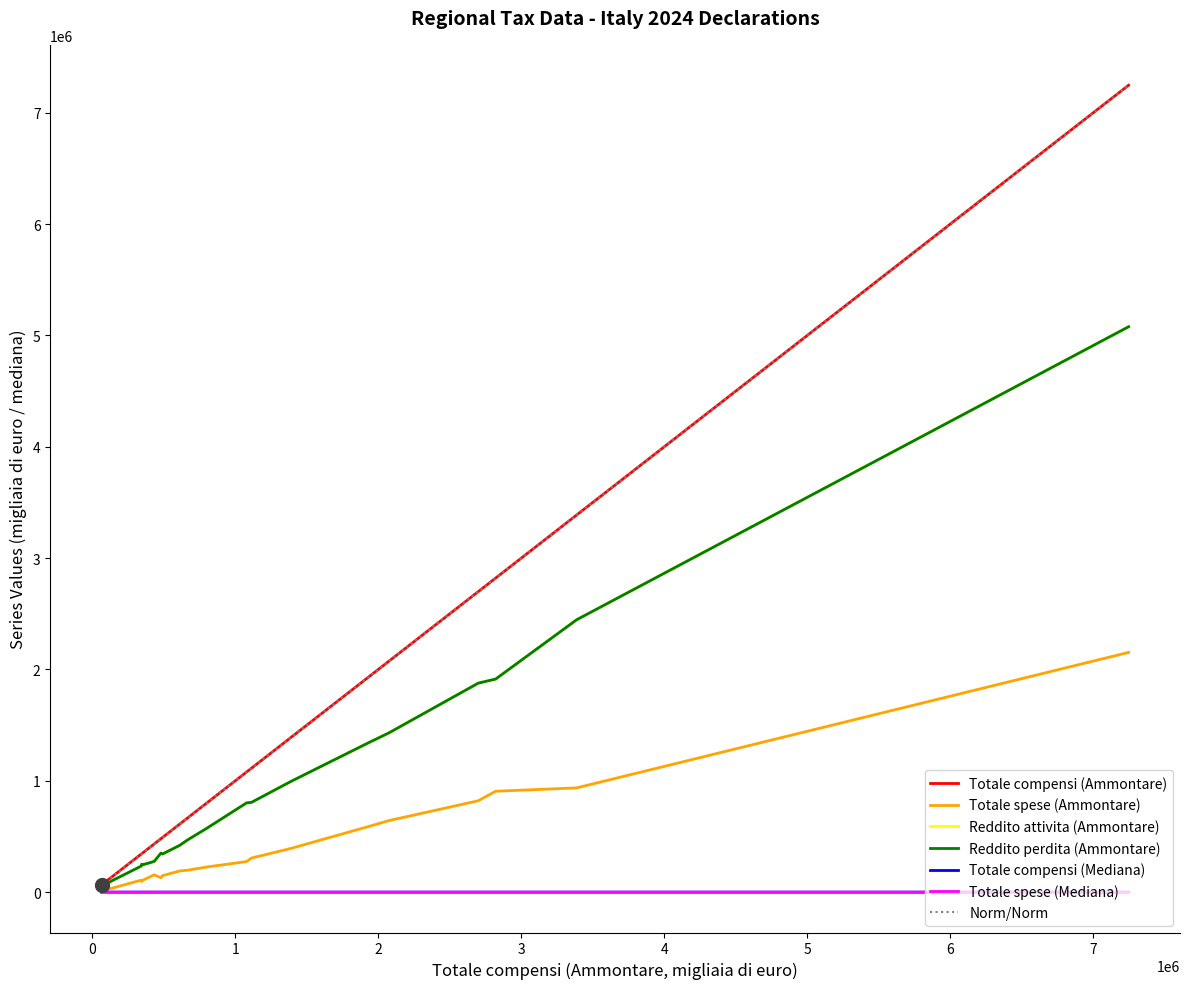

Does the chart have visible grid lines?

No